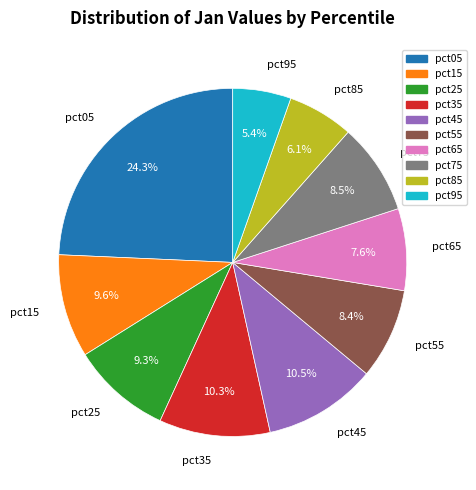

To the nearest percent, what is the difference between the pct85 and pct95 slice percentages?

1%